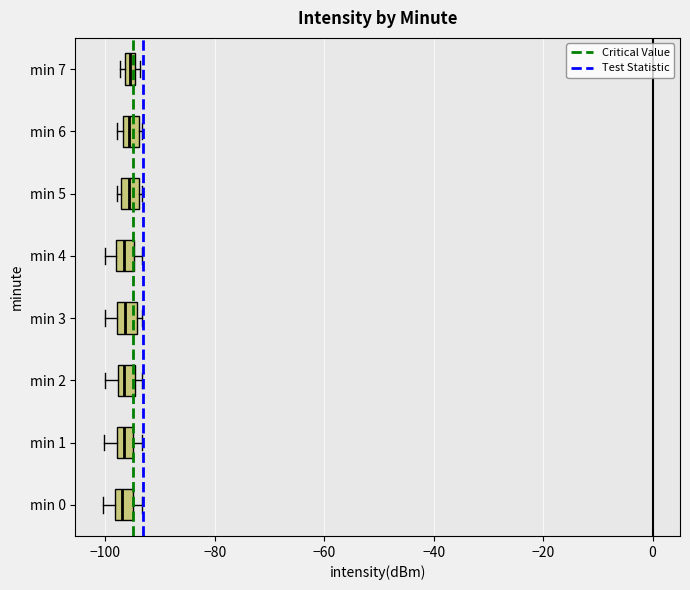

Where does the median line of the box for min 2 sit on the x-axis? The values are not printed on the chart, so give them approximately, as read against the axis.

-96